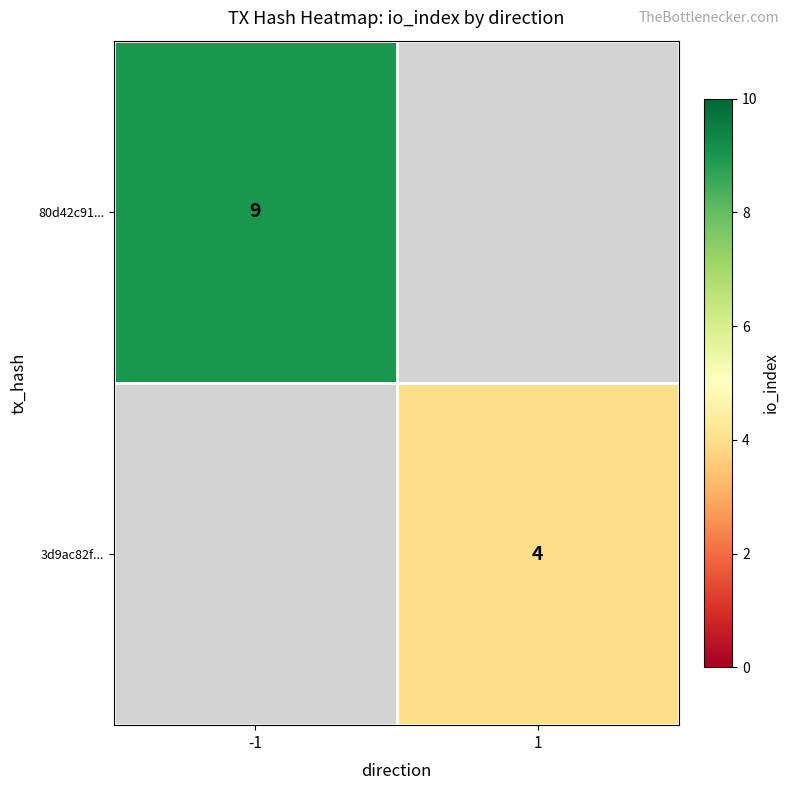

Is it true that 80d42c91... equals 5 at -1?

False